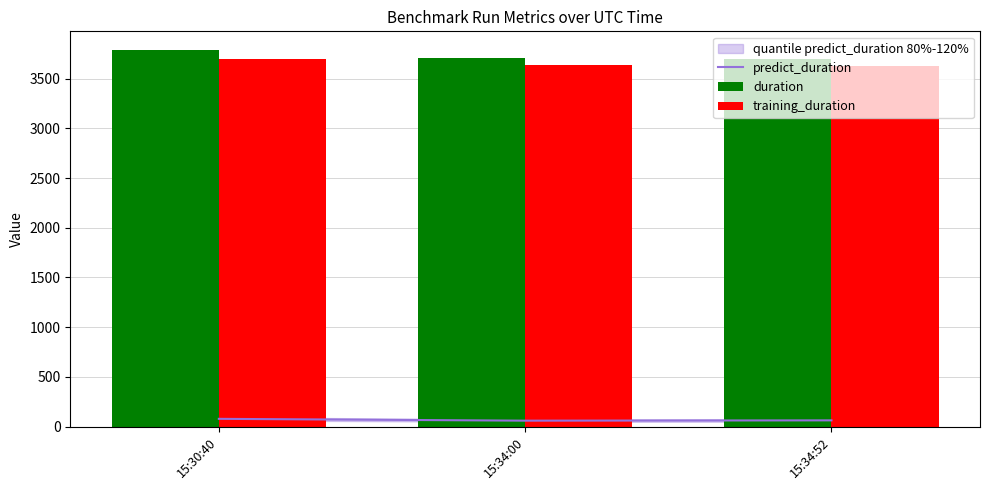

How many groups of bars are there?

3